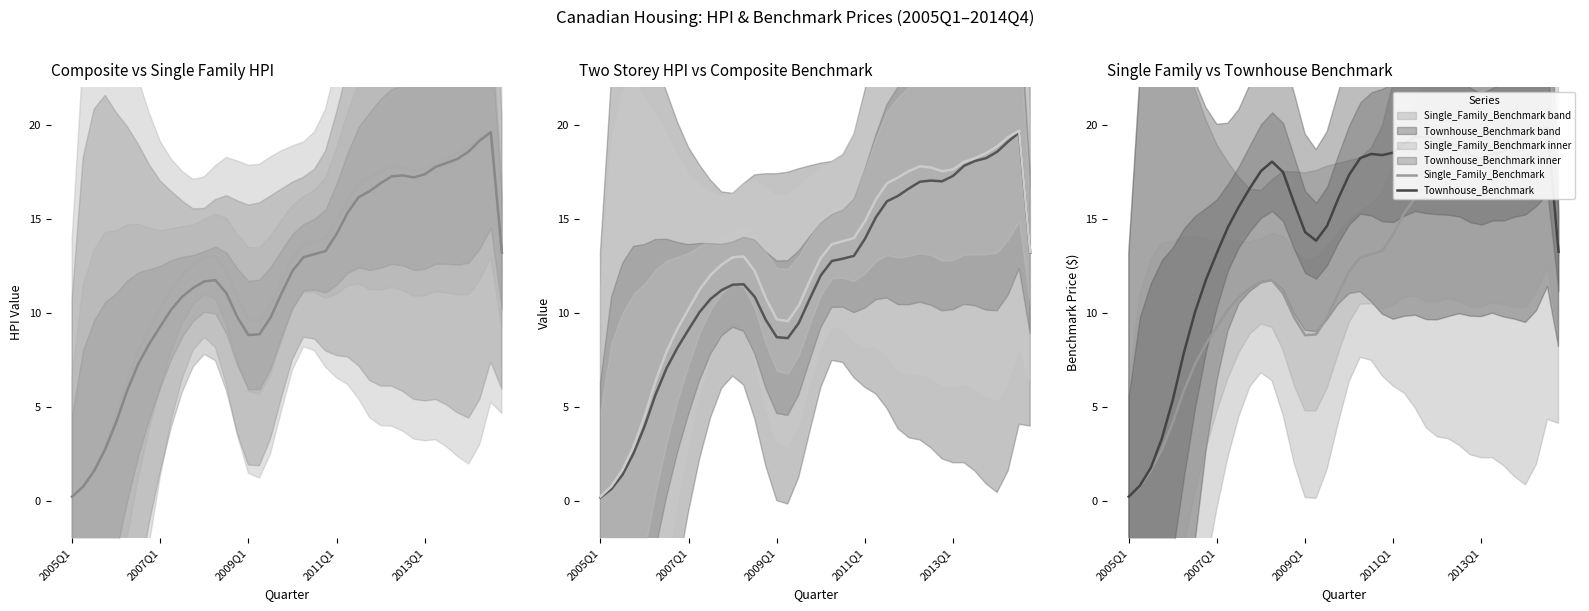

Reading left to right, transcribe all the data shown in this chart.

Composite_HPI: 0.2	0.8	1.6	2.9	4.5	6.4	7.9	9.2	10.2	11.2	12.0	12.6	13.0	13.0	12.2	10.8	9.7	9.5	10.4	11.7	12.9	13.6	13.8	14.0	14.9	16.0	16.9	17.2	17.5	17.8	17.7	17.5	17.6	18.0	18.2	18.5	18.8	19.3	19.7	13.2
Single_Family_HPI: 0.2	0.7	1.6	2.7	4.2	5.9	7.3	8.3	9.3	10.2	10.9	11.3	11.7	11.7	11.0	9.8	8.8	8.8	9.7	11.0	12.2	13.0	13.1	13.3	14.2	15.3	16.2	16.5	16.9	17.3	17.3	17.2	17.4	17.8	18.0	18.2	18.6	19.2	19.6	13.2
Two_Storey_HPI: 0.2	0.6	1.4	2.5	4.0	5.6	7.0	8.1	9.1	10.0	10.7	11.2	11.5	11.5	10.8	9.6	8.7	8.6	9.5	10.7	12.0	12.8	12.9	13.0	13.9	15.1	15.9	16.2	16.6	17.0	17.0	17.0	17.3	17.8	18.1	18.2	18.6	19.1	19.6	13.2
Composite_Benchmark: 0.2	0.8	1.6	2.9	4.5	6.4	7.9	9.2	10.2	11.2	12.0	12.6	13.0	13.0	12.2	10.8	9.6	9.5	10.4	11.7	12.9	13.6	13.8	14.0	14.9	16.0	16.9	17.2	17.5	17.8	17.7	17.5	17.6	18.0	18.2	18.5	18.9	19.4	19.7	13.2
Single_Family_Benchmark: 0.2	0.7	1.6	2.7	4.2	5.8	7.3	8.3	9.3	10.2	10.8	11.3	11.7	11.7	11.0	9.8	8.8	8.8	9.7	11.0	12.2	12.9	13.1	13.3	14.2	15.3	16.1	16.5	16.9	17.3	17.3	17.2	17.3	17.7	18.0	18.2	18.6	19.2	19.6	13.2
Townhouse_Benchmark: 0.2	0.8	1.7	3.3	5.4	7.9	10.0	11.8	13.2	14.6	15.7	16.6	17.5	18.0	17.5	15.8	14.3	13.8	14.6	16.1	17.3	18.2	18.5	18.4	18.5	19.0	19.4	19.3	19.3	19.1	18.8	18.4	18.2	18.4	18.6	19.0	19.3	19.7	19.9	13.2